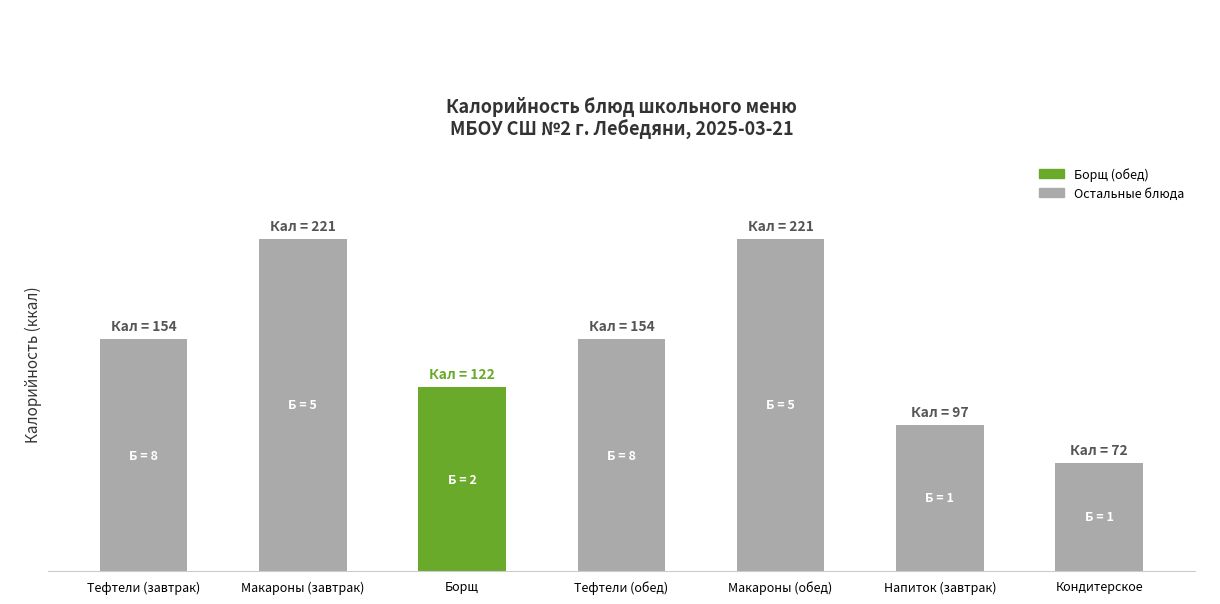

Which label corresponds to the smallest value in the chart?

Кондитерское